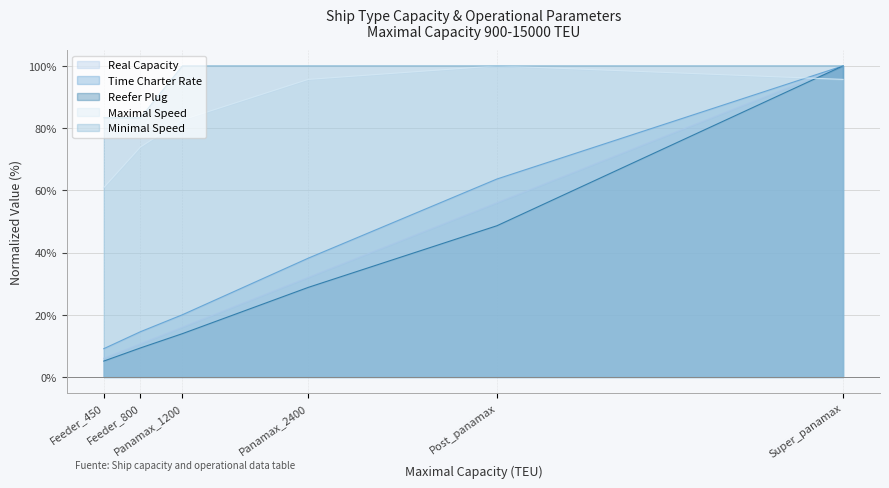

At how many categories does at least one series exceed 91?

4